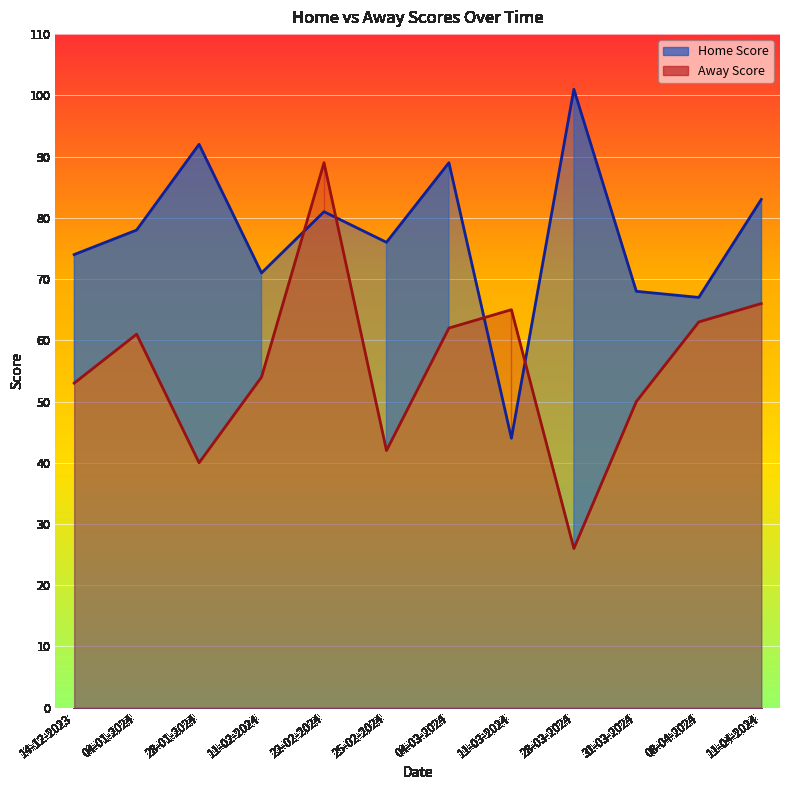

Which has a higher value, 28-03-2024 or 22-02-2024?

28-03-2024